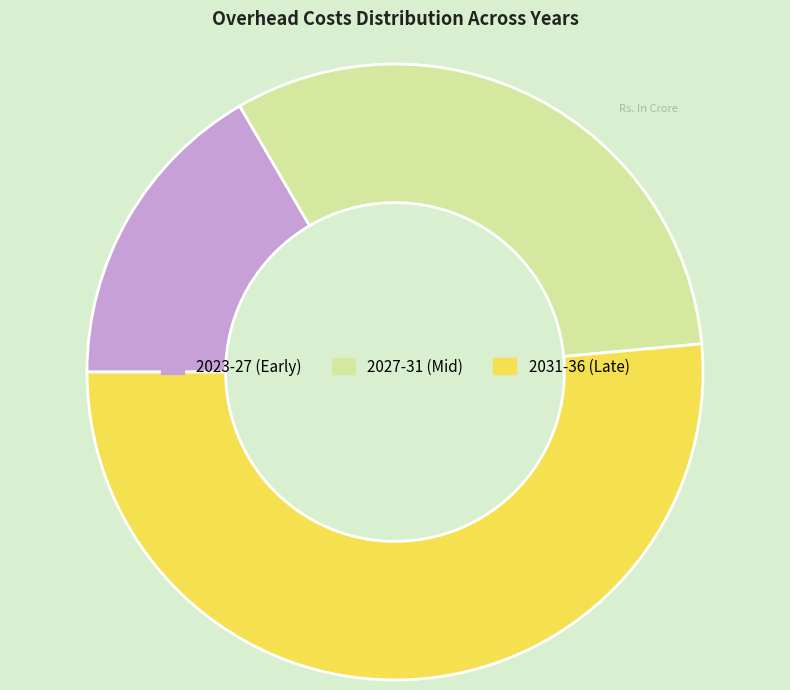

How many segments does this pie chart have?

3